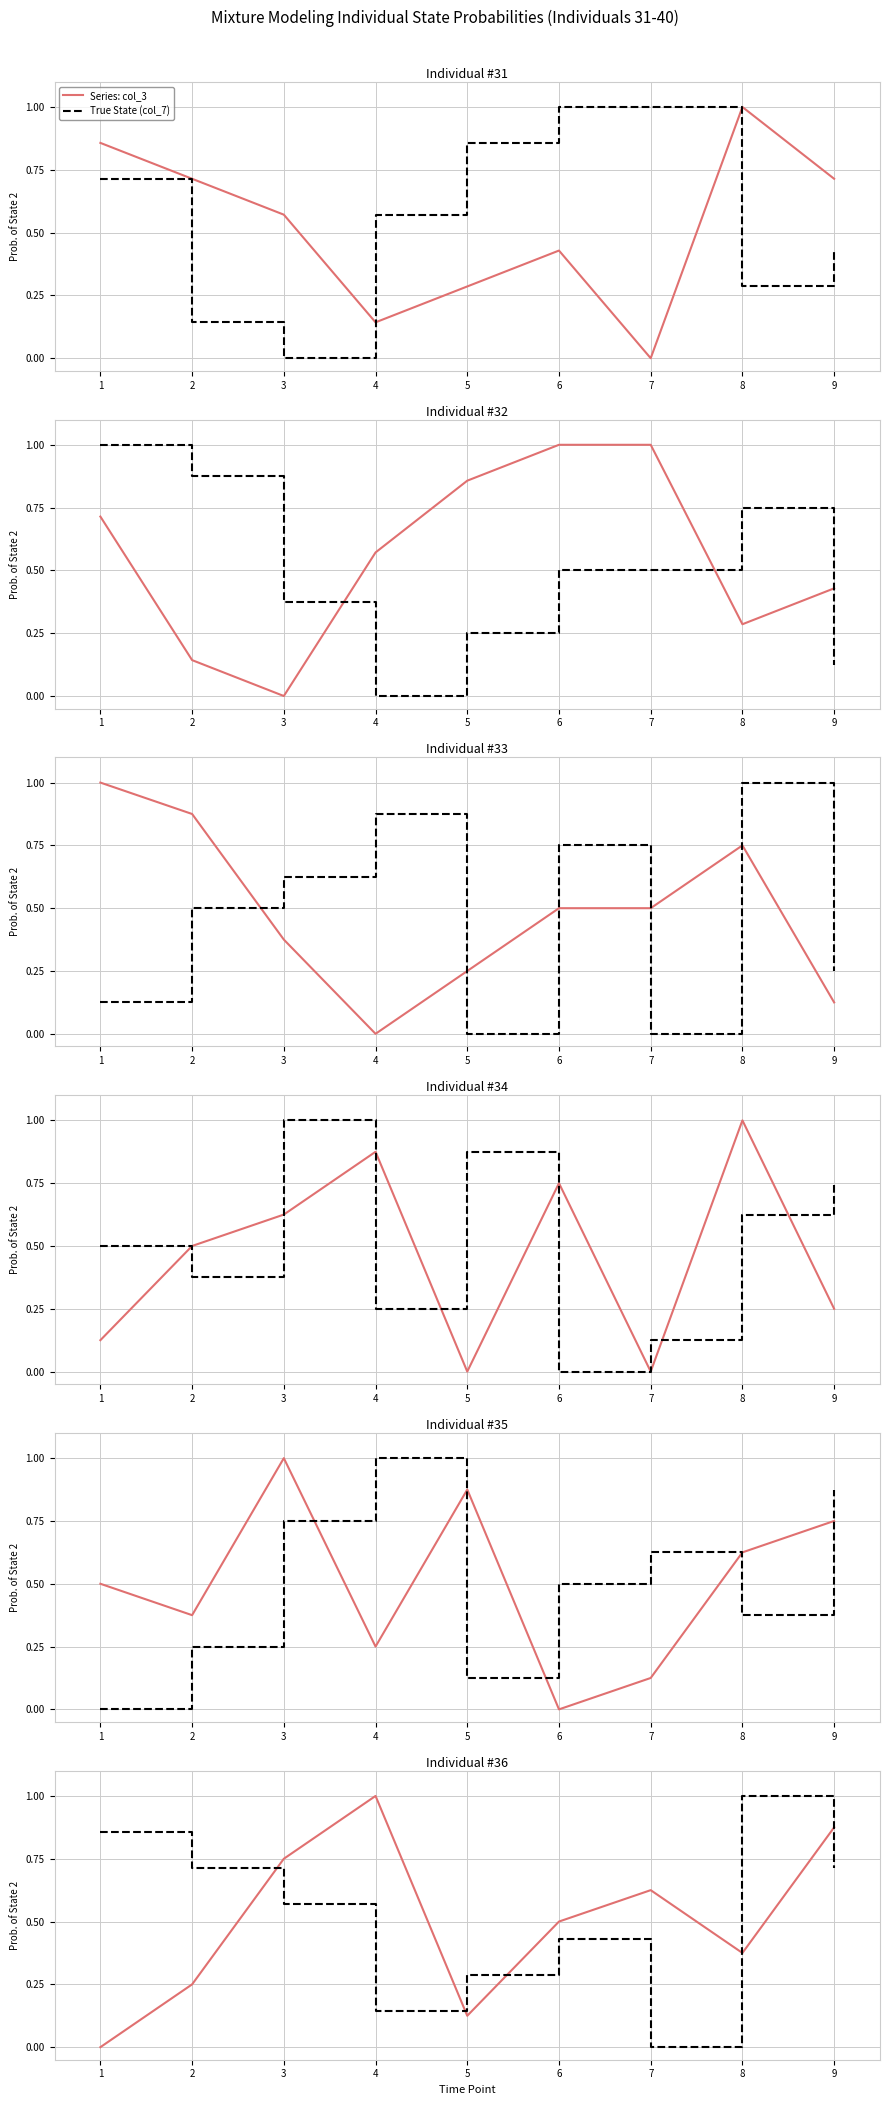

Does the chart have visible grid lines?

Yes